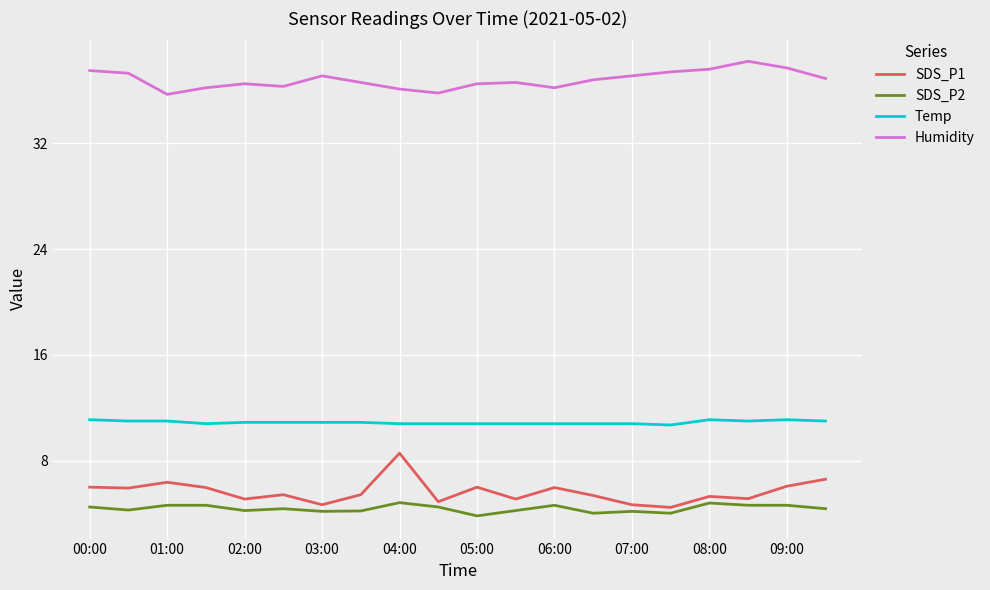

True or false: Humidity and SDS_P2 intersect in this chart.

False